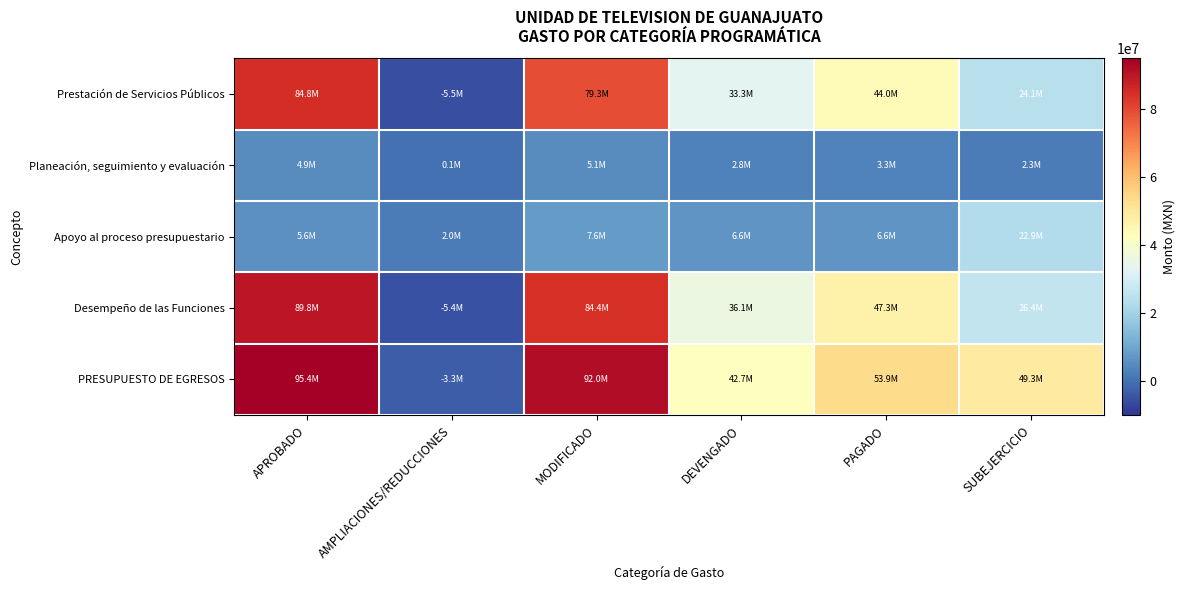

At which category does the chart reach its peak across all series?

APROBADO